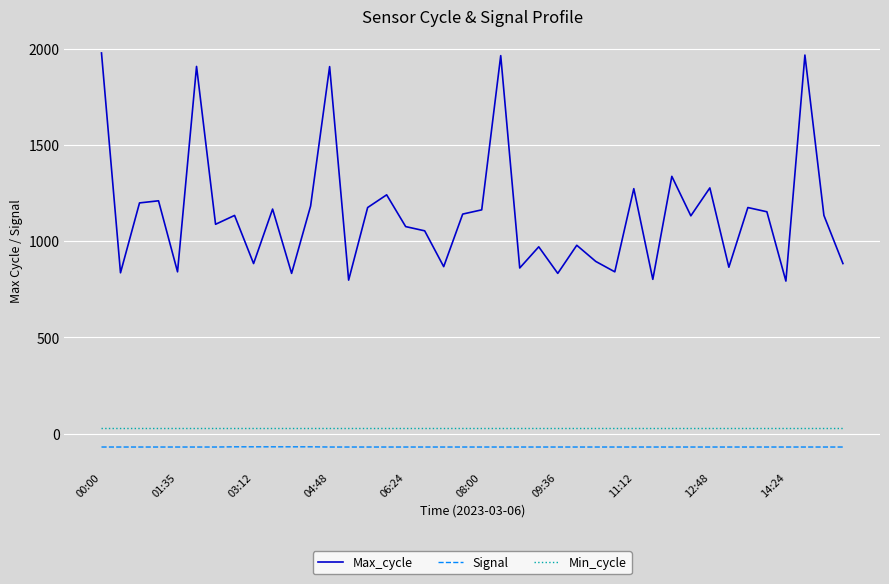

True or false: Min_cycle and Signal cross at least once.

False